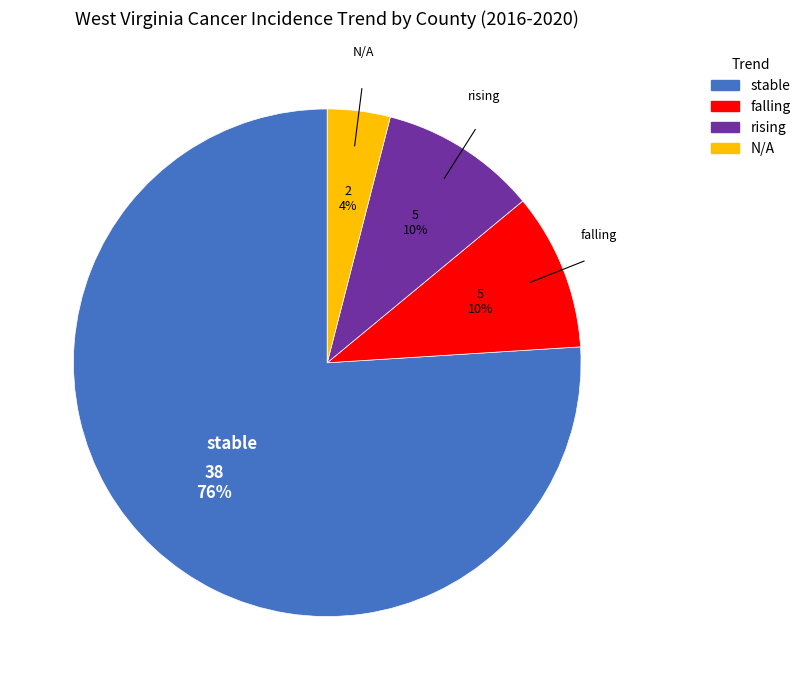

Which category has the biggest portion of the pie?

stable